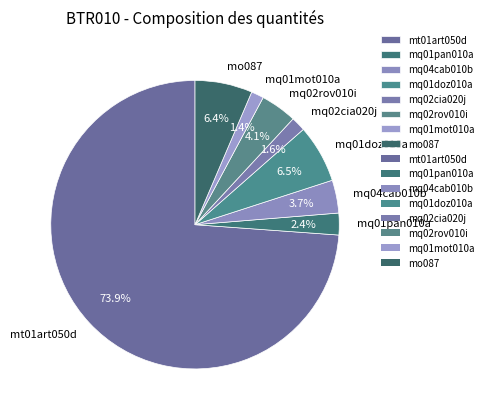

Does mo087 represent more than half of the total?

No